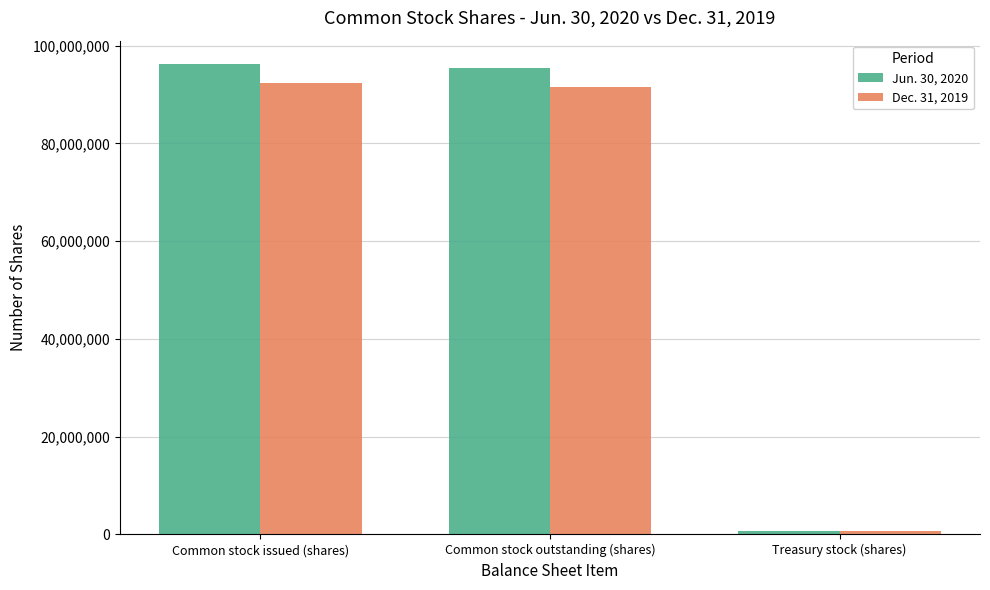

What is the minimum value for Dec. 31, 2019?

800000